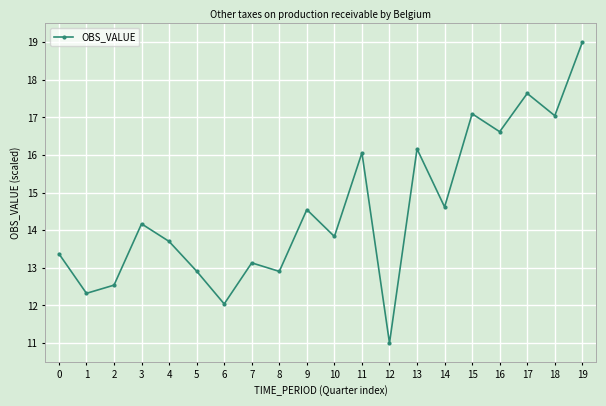

What is the approximate value at 2?

12.5